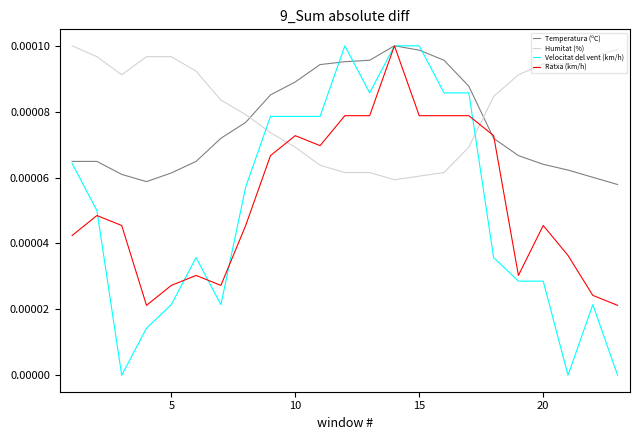

Which series has the largest range (max minus min)?

Velocitat del vent (km/h)